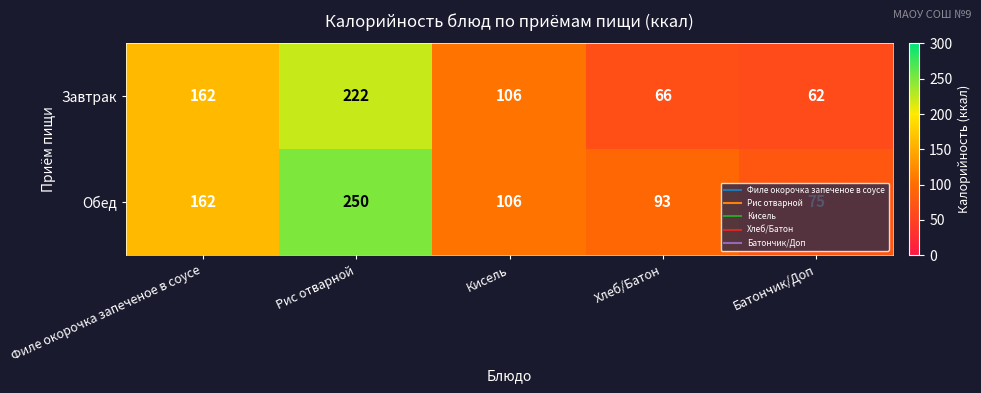

How many data points does each series have?

5